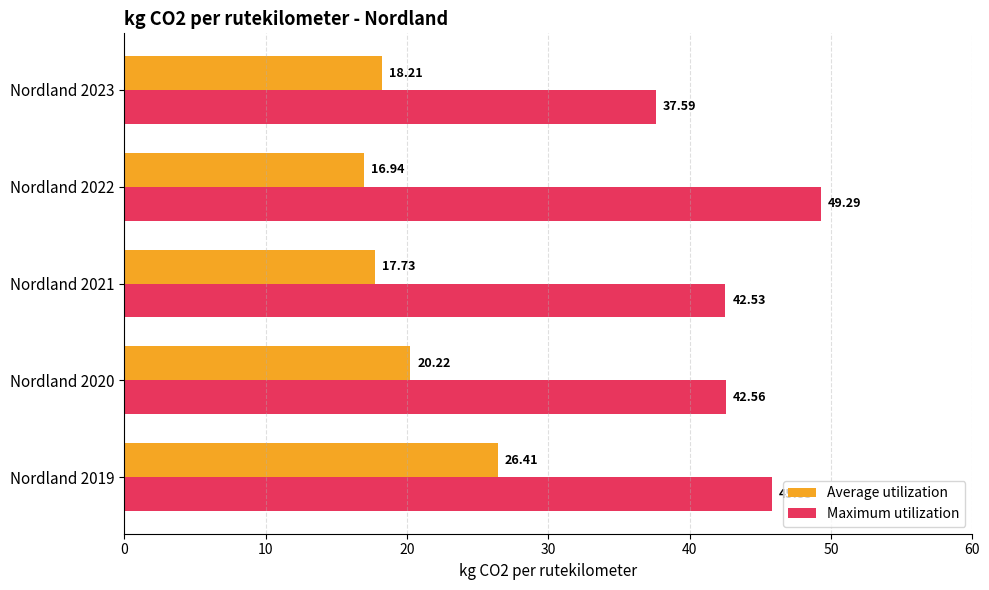

Which category has the lowest value across all series?

Nordland 2022